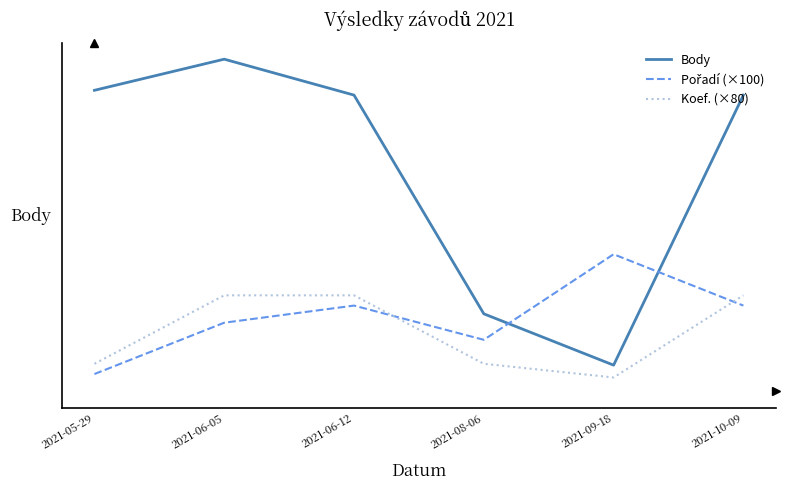

Which category has the highest value across all series?

2021-06-05